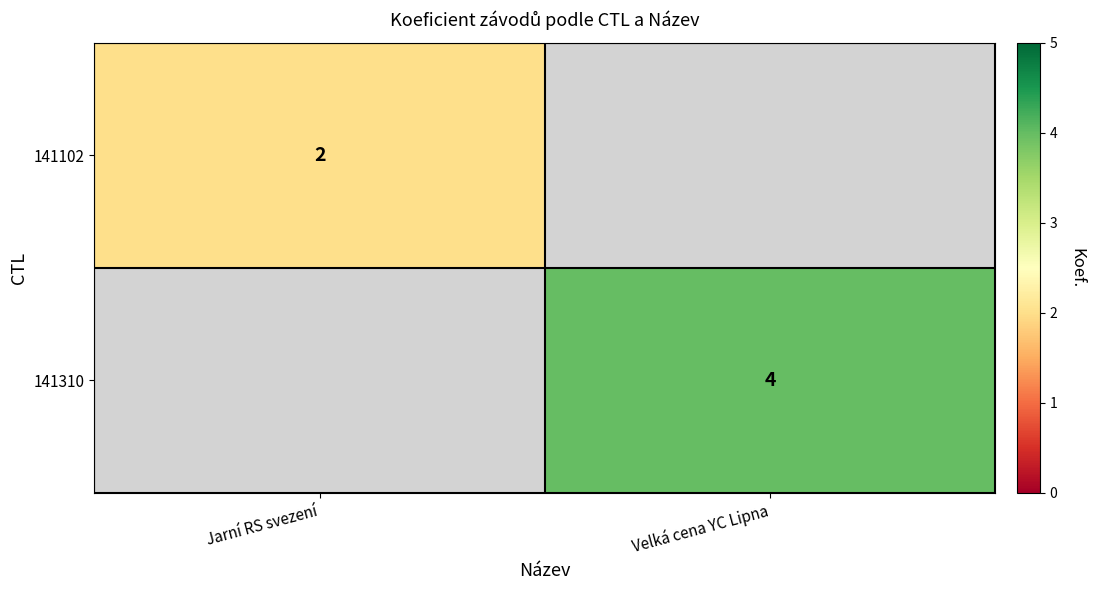

Is it true that 141310 equals 2 at Velká cena YC Lipna?

False